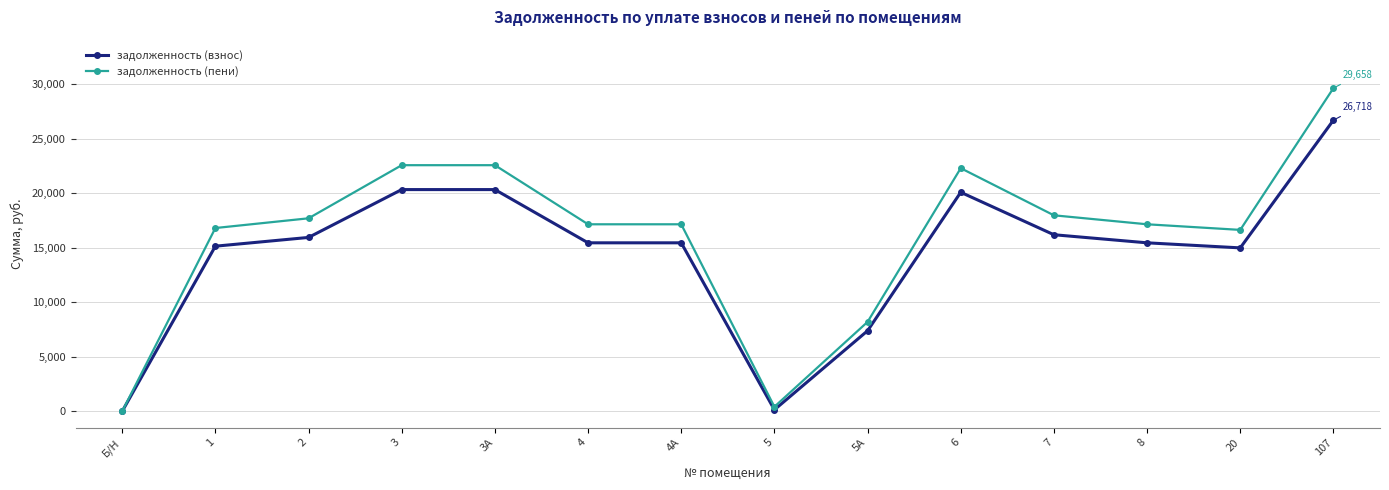

At how many categories does at least one series exceed 19215?

4